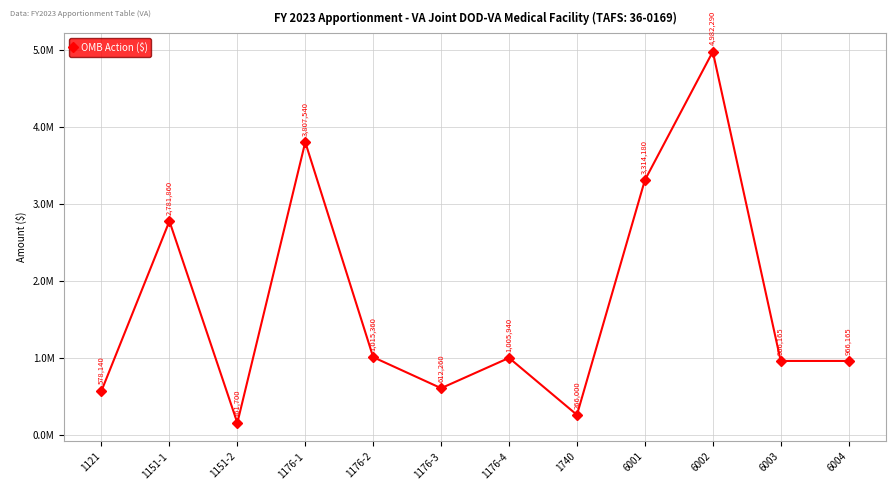

What is the value of the 12th point from the left?

966165